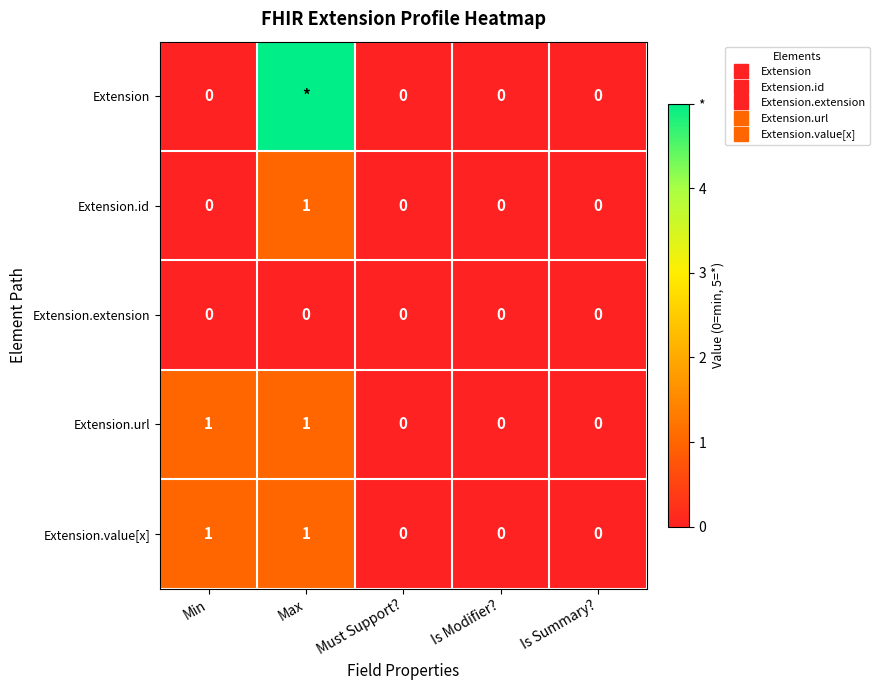

How many data points does each series have?

5